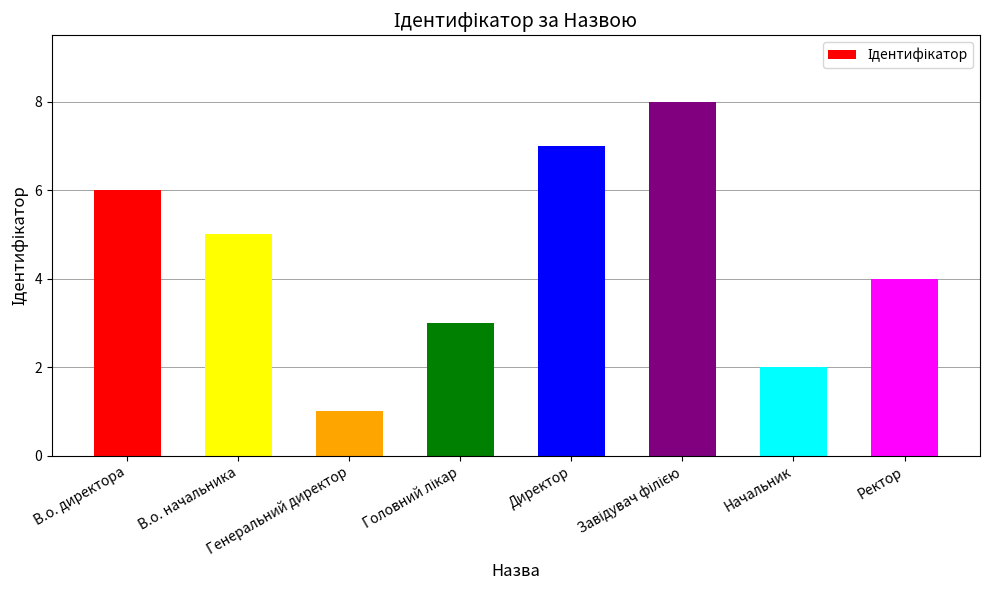

What is the label of the 1st bar from the right?

Ректор